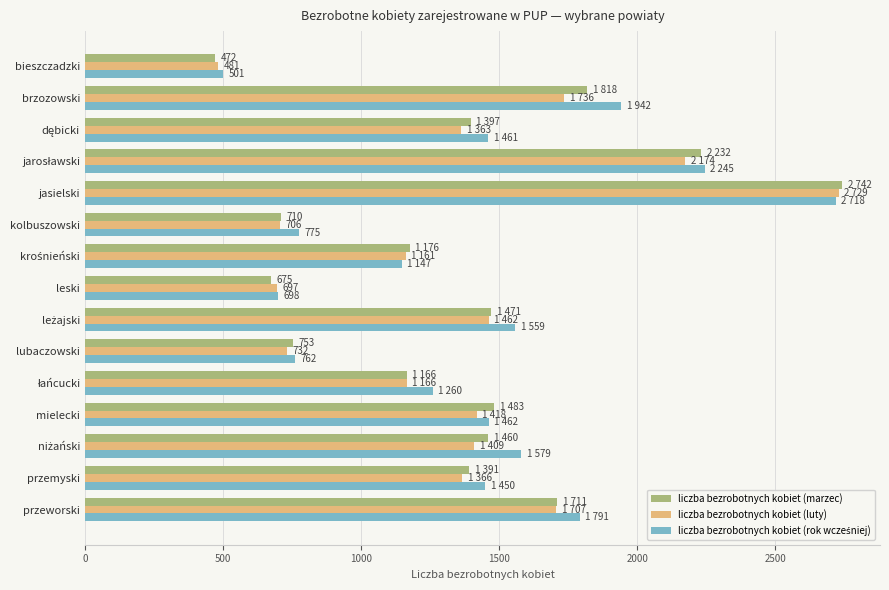

How many data points does each series have?

15